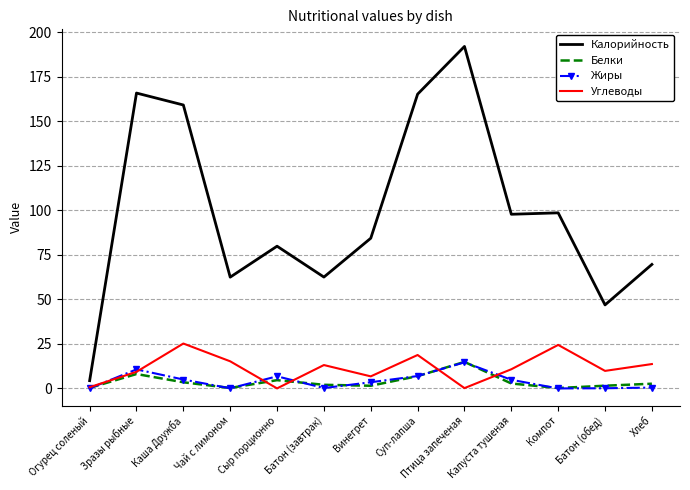

Count the number of data series in this chart.

4